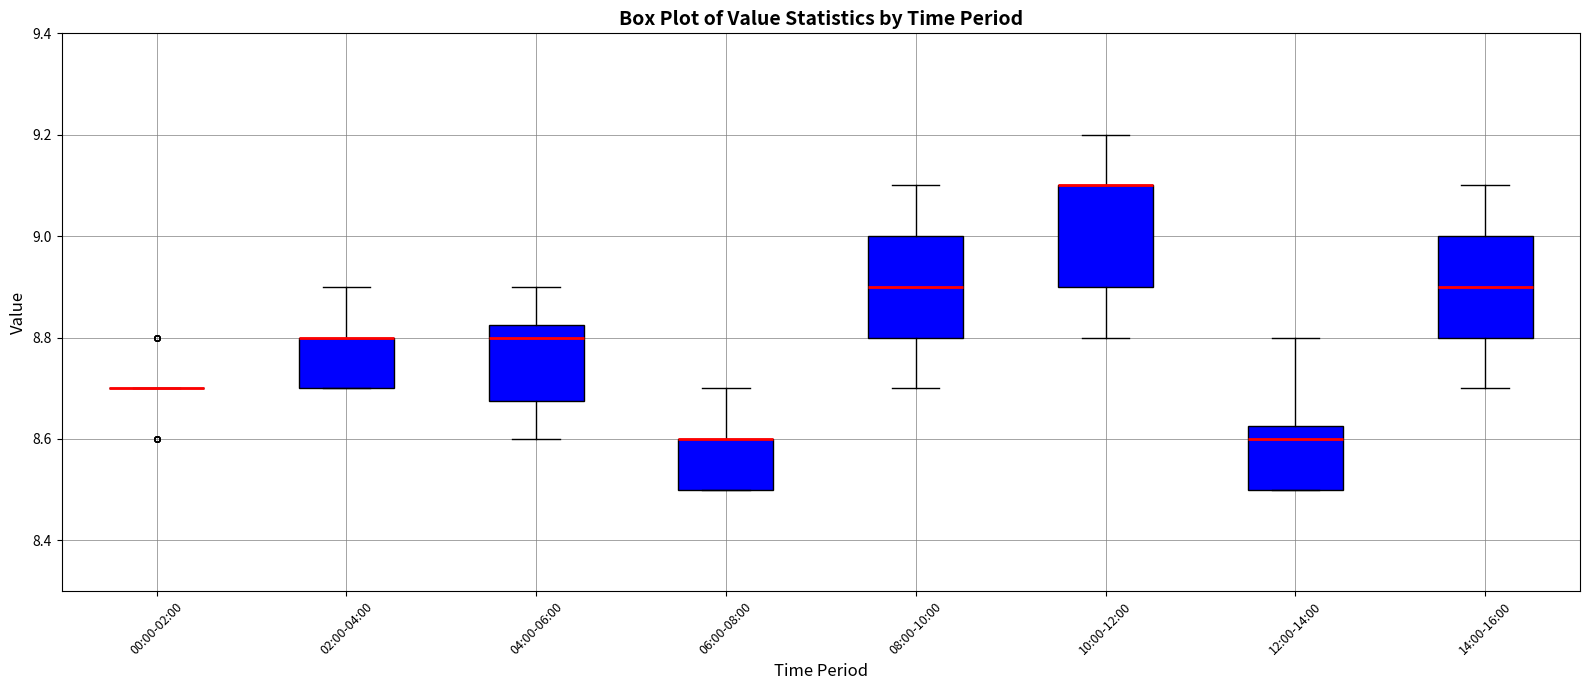

Reading left to right, transcribe this box plot: for each box, give where its median line is, the range the box spans, and where its two whiskers end, as read against the y-axis. The values are not printed on the chart, so give them approximately, as read against the axis.

00:00-02:00: box collapsed to a line at 8.70, whiskers 8.70 to 8.70
02:00-04:00: median 8.80 (drawn on the box's upper edge), box 8.70 to 8.80, whiskers 8.70 to 8.90
04:00-06:00: median 8.80, box 8.68 to 8.82, whiskers 8.60 to 8.90
06:00-08:00: median 8.60 (drawn on the box's upper edge), box 8.50 to 8.60, whiskers 8.50 to 8.70
08:00-10:00: median 8.90, box 8.80 to 9.00, whiskers 8.70 to 9.10
10:00-12:00: median 9.10 (drawn on the box's upper edge), box 8.90 to 9.10, whiskers 8.80 to 9.20
12:00-14:00: median 8.60, box 8.50 to 8.62, whiskers 8.50 to 8.80
14:00-16:00: median 8.90, box 8.80 to 9.00, whiskers 8.70 to 9.10